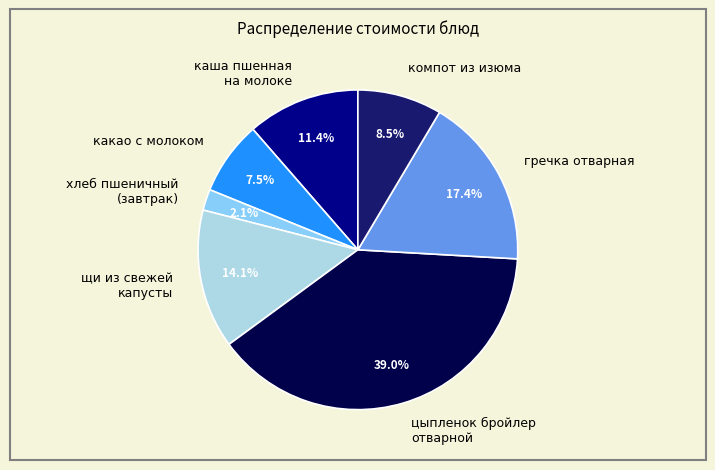

Between хлеб пшеничный (завтрак) and каша пшенная на молоке, which is larger?

каша пшенная на молоке